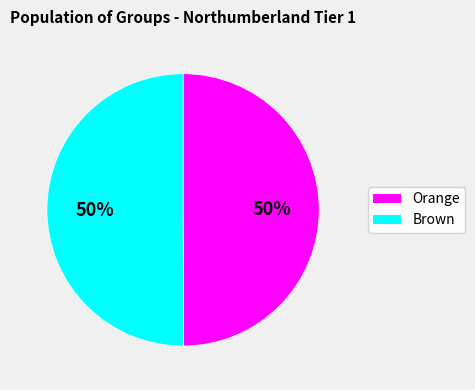

True or false: Orange accounts for 60% of the total.

False